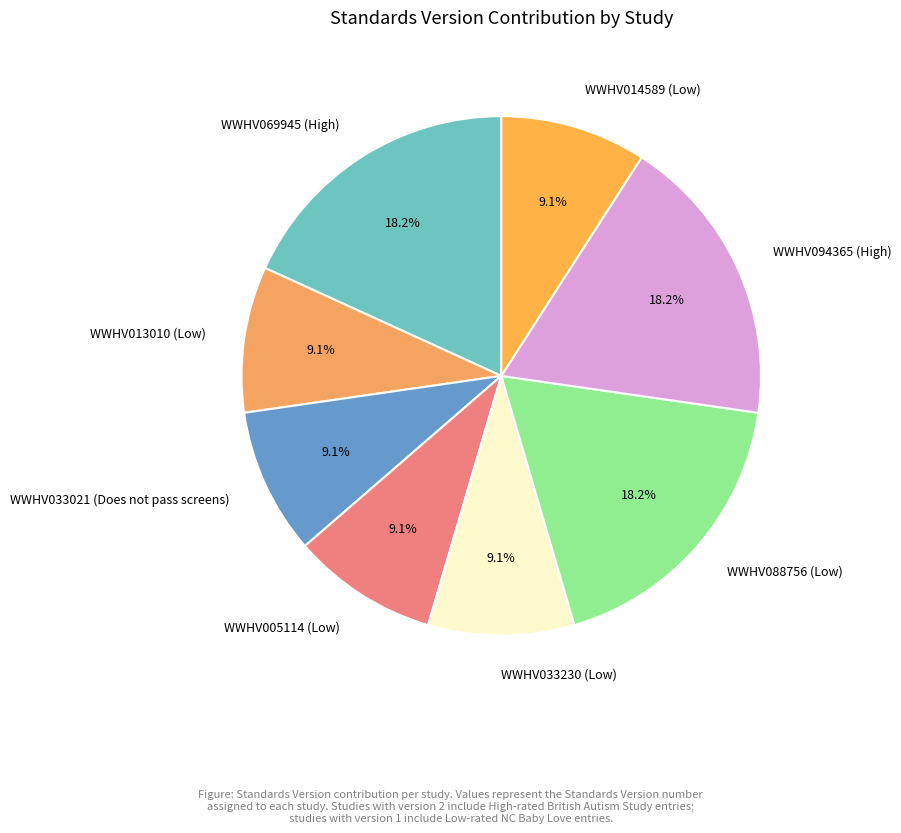

Does any single category account for the majority?

No